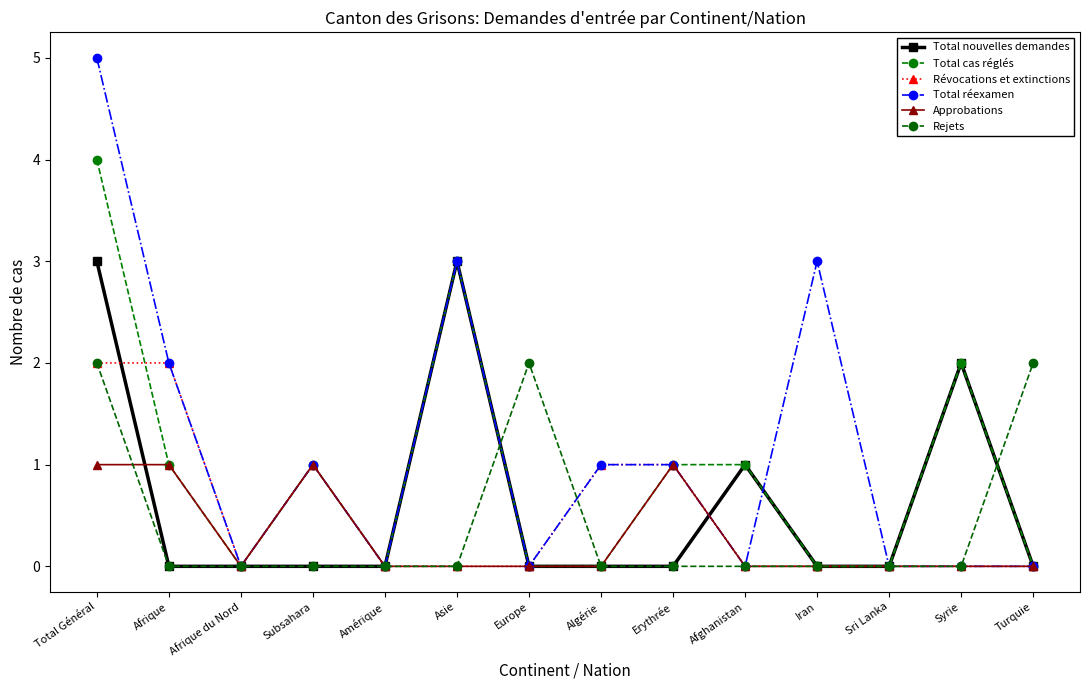

How many data points does each series have?

14